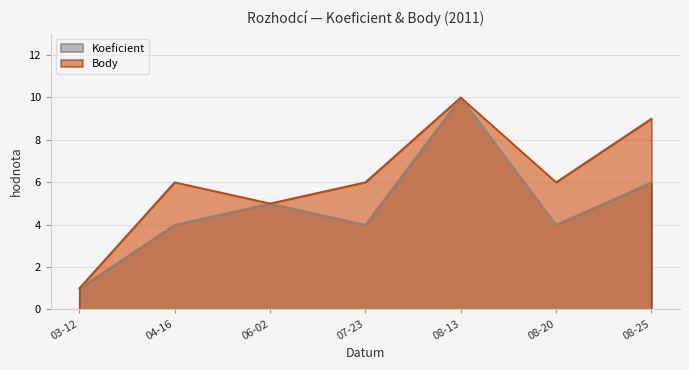

Reading left to right, transcribe all the data shown in this chart.

Koeficient: 1	4	5	4	10	4	6
Body: 1	6	5	6	10	6	9